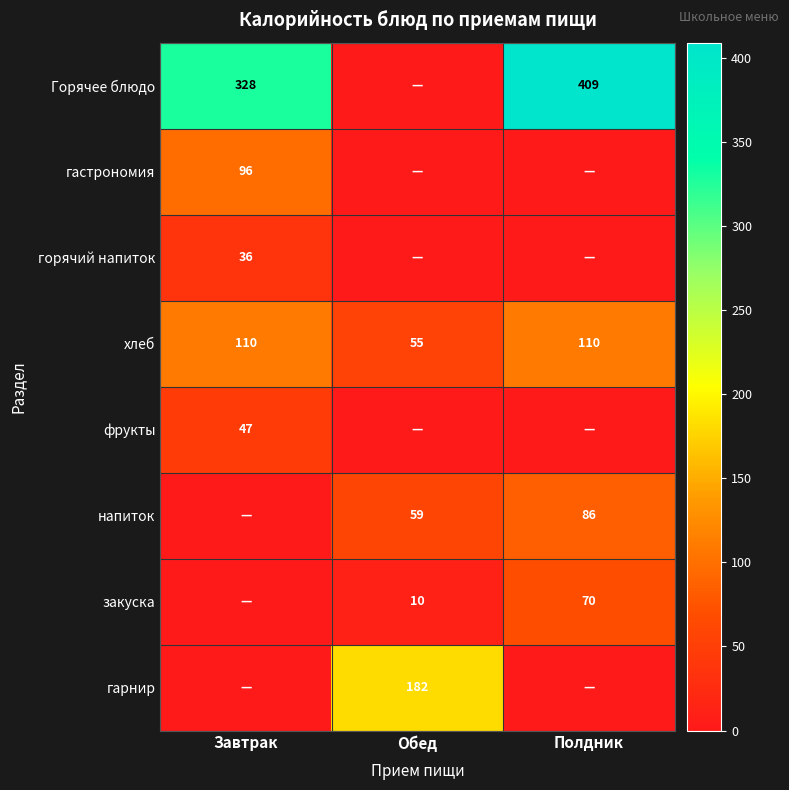

The хлеб series shows 53 at Завтрак. True or false?

False